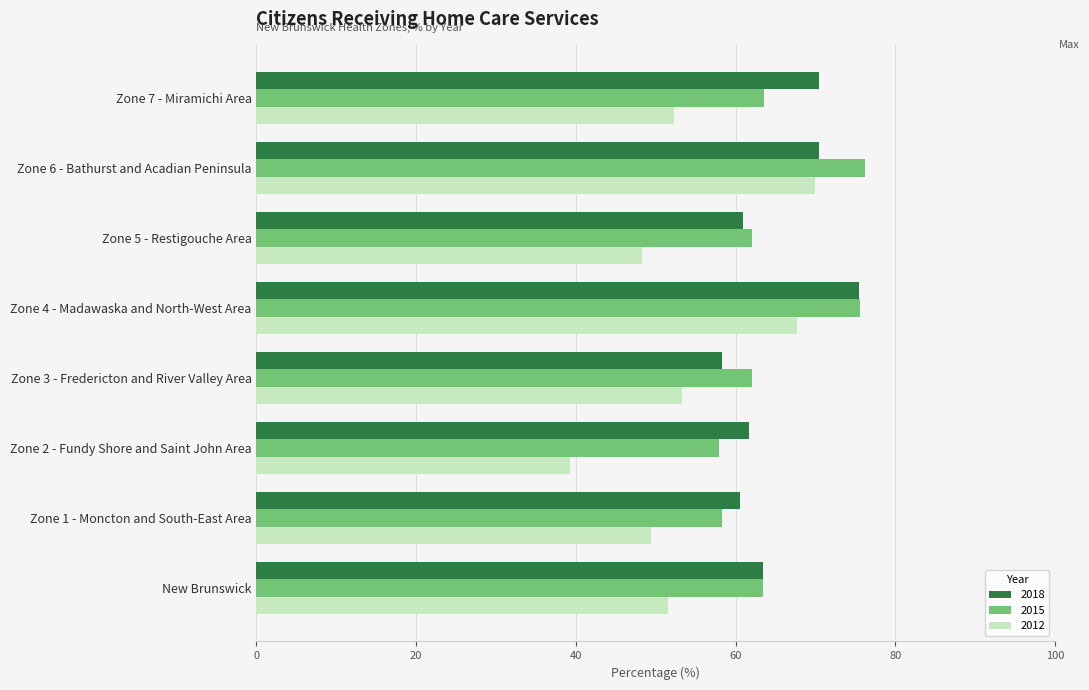

What is the difference between the second highest and second lowest values in the 2015 series?

17.3